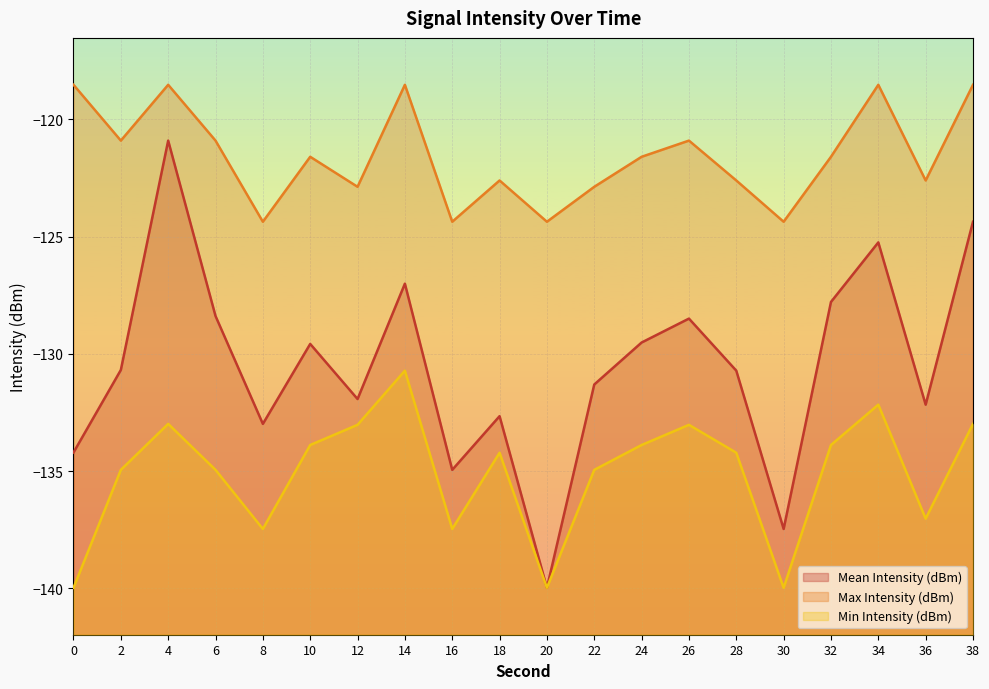

What is the approximate value of Min Intensity (dBm) at 10?

-133.9